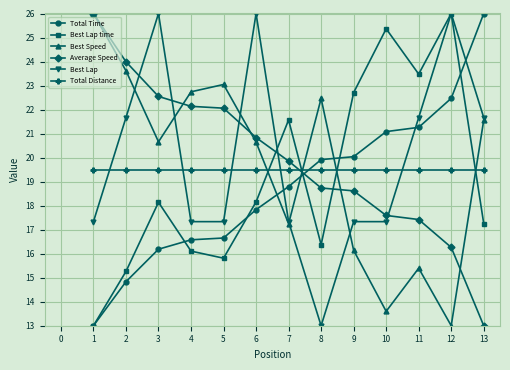

What is the value of the Average Speed point at the 5th from the left?

22.1